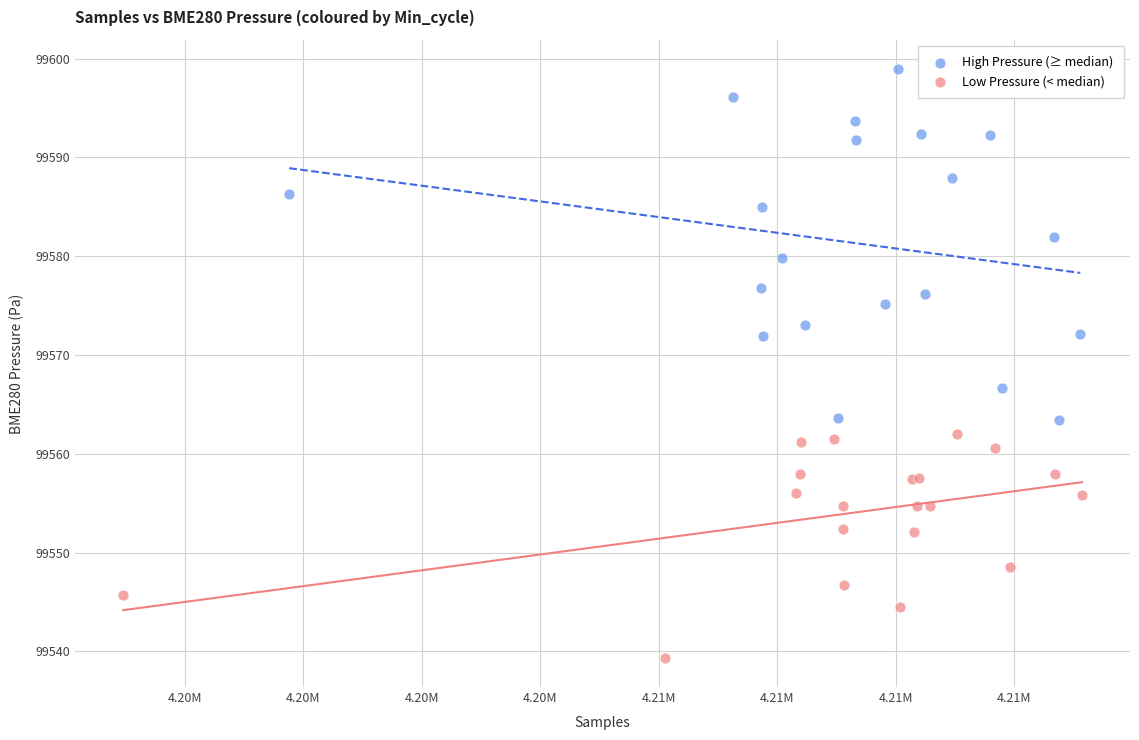

Which series has the largest Y range (max minus min)?

High Pressure (≥ median)